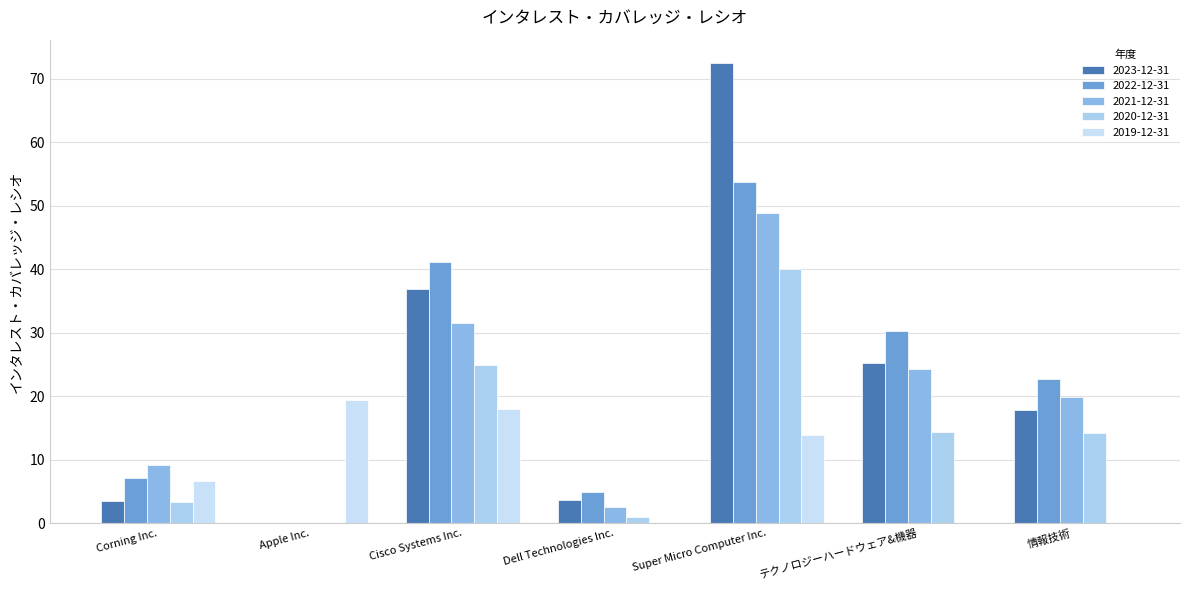

Reading left to right, what are all the values shown in this chart?

2023-12-31: Corning Inc.=3.5	Apple Inc.=0.0	Cisco Systems Inc.=36.9	Dell Technologies Inc.=3.6	Super Micro Computer Inc.=72.5	テクノロジーハードウェア&機器=25.2	情報技術=17.8
2022-12-31: Corning Inc.=7.2	Apple Inc.=0.0	Cisco Systems Inc.=41.2	Dell Technologies Inc.=4.8	Super Micro Computer Inc.=53.7	テクノロジーハードウェア&機器=30.2	情報技術=22.8
2021-12-31: Corning Inc.=9.1	Apple Inc.=0.0	Cisco Systems Inc.=31.6	Dell Technologies Inc.=2.5	Super Micro Computer Inc.=48.8	テクノロジーハードウェア&機器=24.2	情報技術=19.9
2020-12-31: Corning Inc.=3.3	Apple Inc.=0.0	Cisco Systems Inc.=24.9	Dell Technologies Inc.=1.0	Super Micro Computer Inc.=40.0	テクノロジーハードウェア&機器=14.3	情報技術=14.2
2019-12-31: Corning Inc.=6.6	Apple Inc.=19.4	Cisco Systems Inc.=18.0	Dell Technologies Inc.=0.0	Super Micro Computer Inc.=14.0	テクノロジーハードウェア&機器=0.0	情報技術=0.0